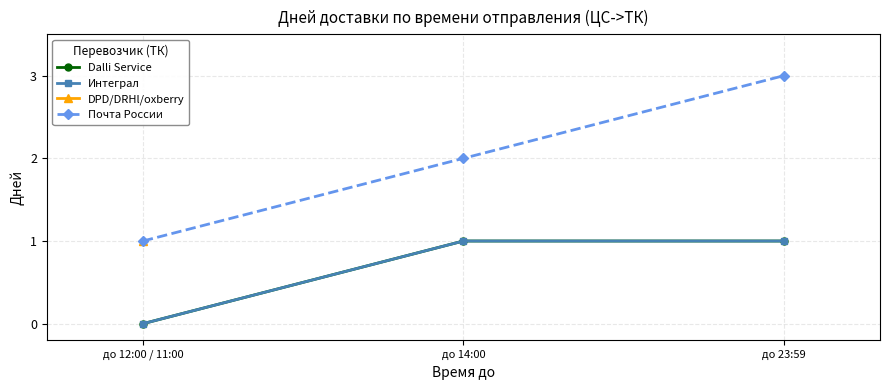

Which series changed the most between до 12:00 / 11:00 and до 23:59?

Почта России